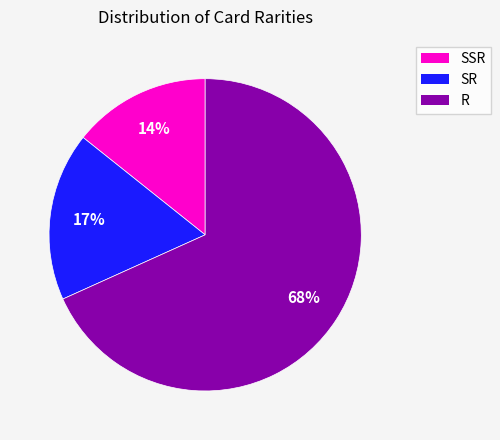

To the nearest percent, what is the average slice percentage?

33%